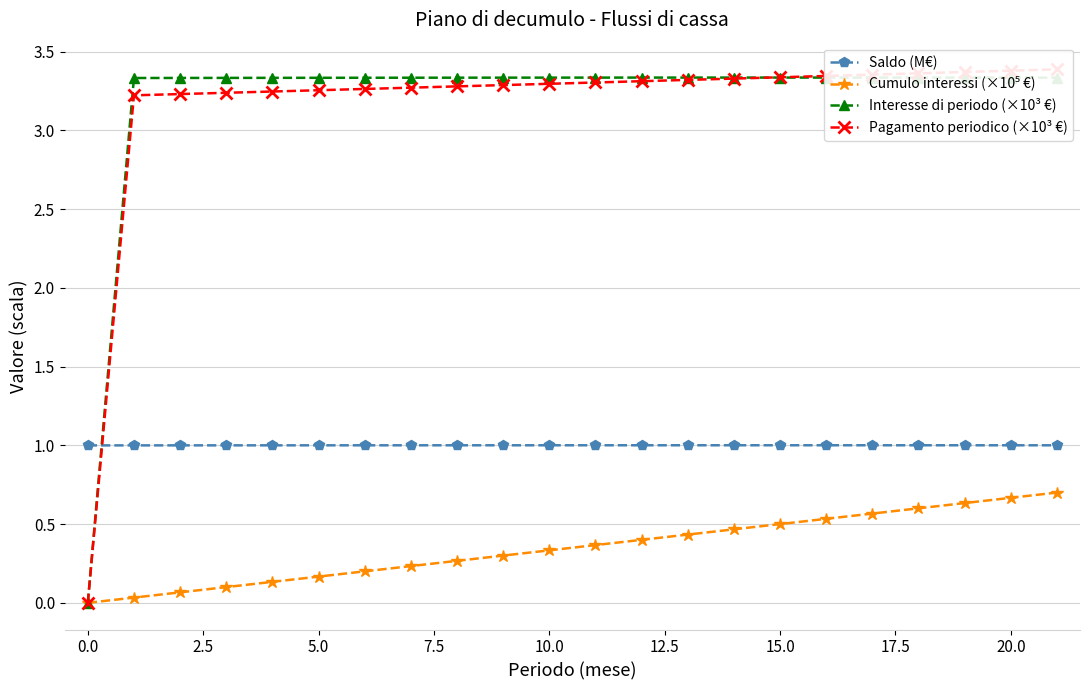

Reading left to right, extract all data points from this chart.

Saldo (M€): 1.0	1.0	1.0	1.0	1.0	1.0	1.0	1.0	1.0	1.0	1.0	1.0	1.0	1.0	1.0	1.0	1.0	1.0	1.0	1.0	1.0	1.0
Cumulo interessi (×10⁵ €): 0.0	0.0	0.1	0.1	0.1	0.2	0.2	0.2	0.3	0.3	0.3	0.4	0.4	0.4	0.5	0.5	0.5	0.6	0.6	0.6	0.7	0.7
Interesse di periodo (×10³ €): 0.0	3.3	3.3	3.3	3.3	3.3	3.3	3.3	3.3	3.3	3.3	3.3	3.3	3.3	3.3	3.3	3.3	3.3	3.3	3.3	3.3	3.3
Pagamento periodico (×10³ €): 0.0	3.2	3.2	3.2	3.2	3.3	3.3	3.3	3.3	3.3	3.3	3.3	3.3	3.3	3.3	3.3	3.3	3.4	3.4	3.4	3.4	3.4